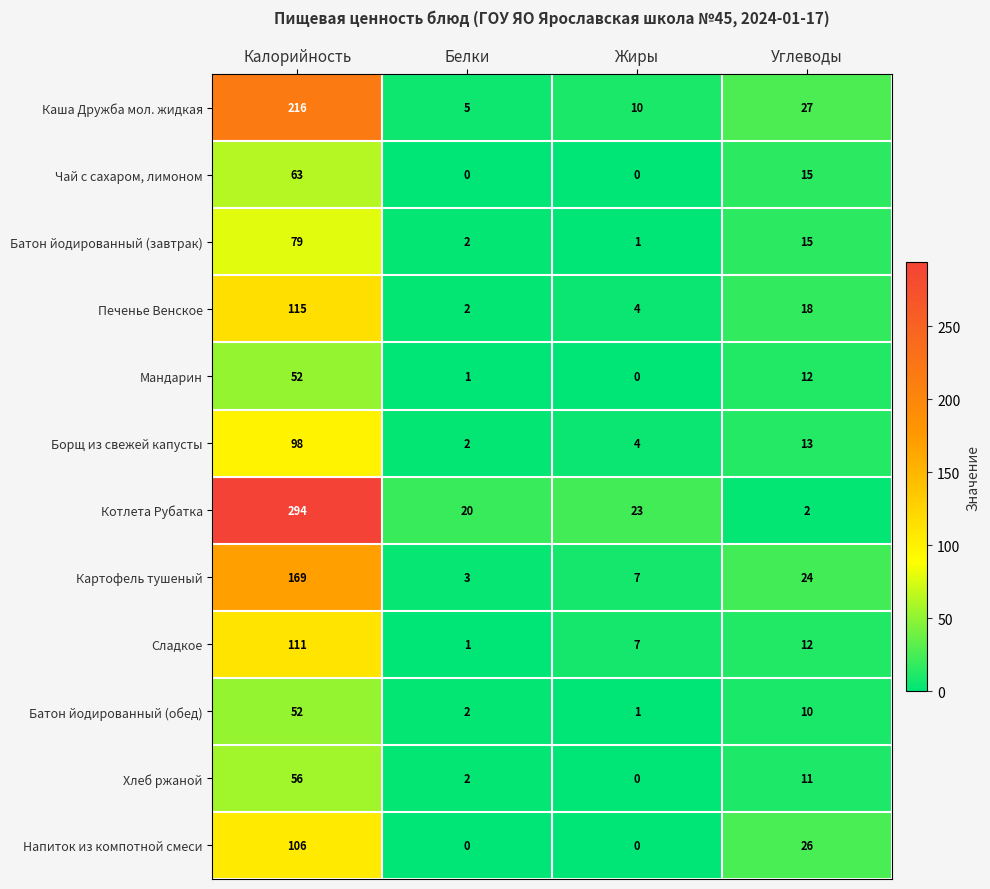

Which series has the widest spread of values?

Котлета Рубатка